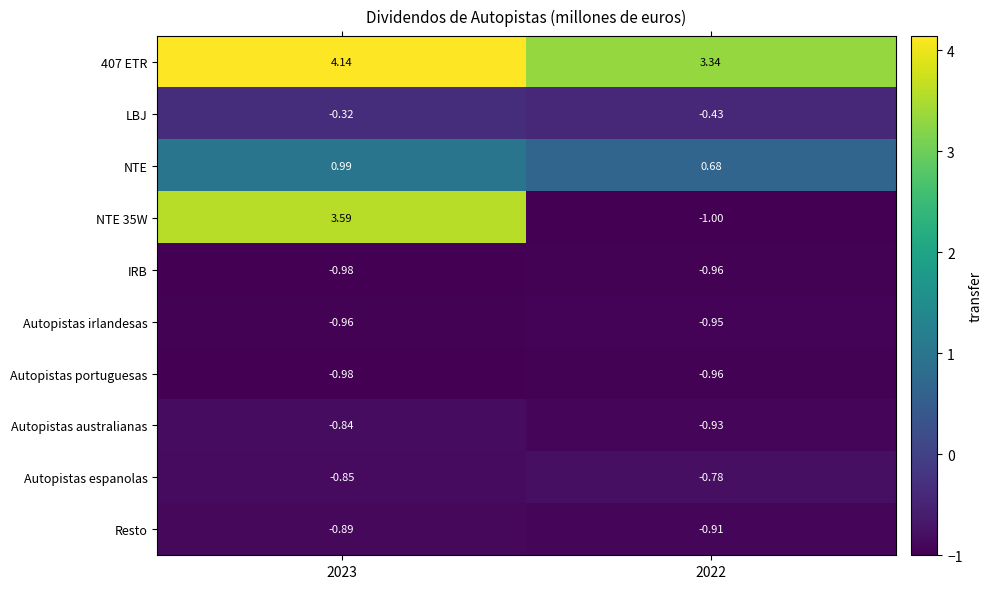

List the series in order of their peak value, highest first.

407 ETR, NTE 35W, NTE, LBJ, Autopistas espanolas, Autopistas australianas, Resto, Autopistas irlandesas, IRB, Autopistas portuguesas